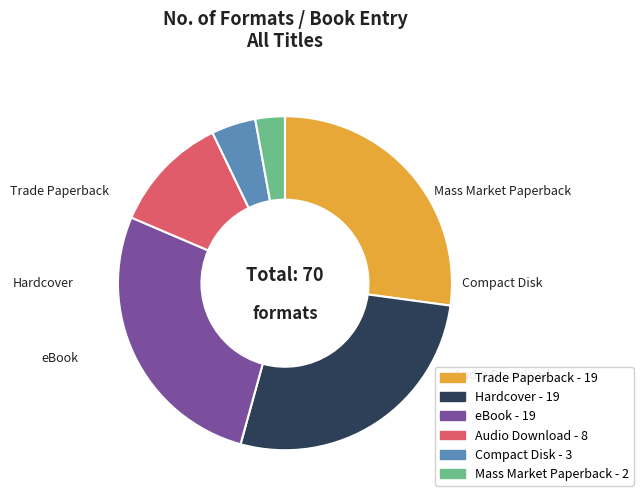

How many slices are in this pie chart?

6